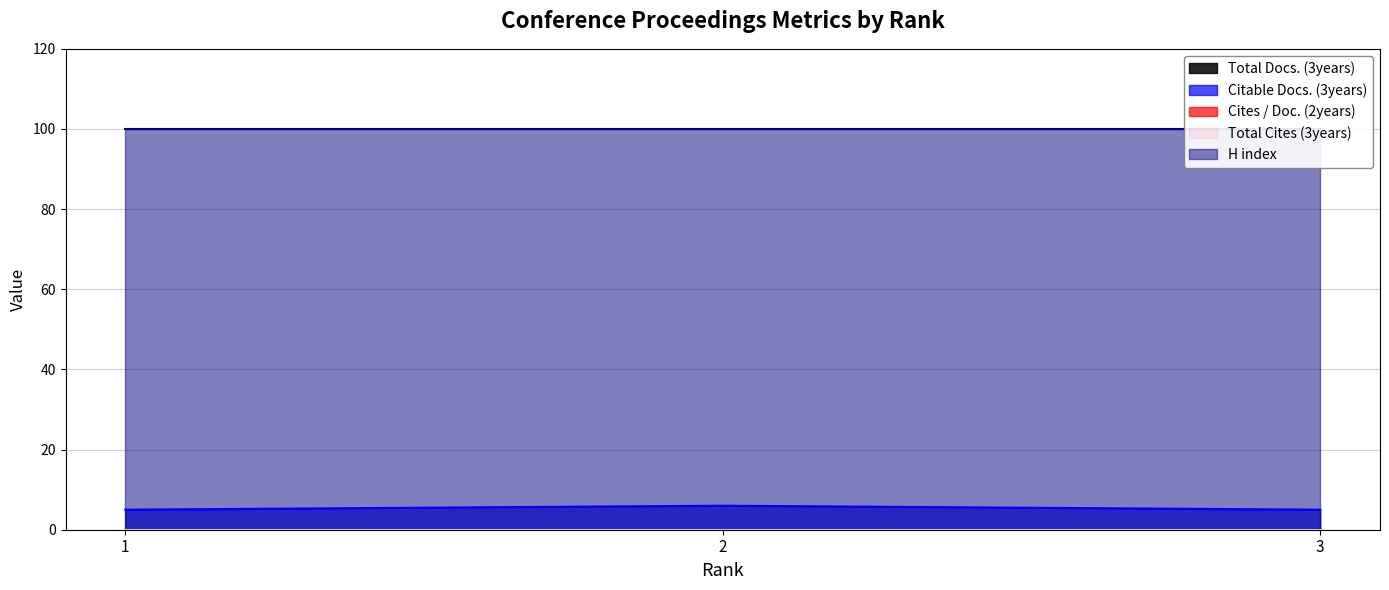

Does the chart have visible grid lines?

Yes